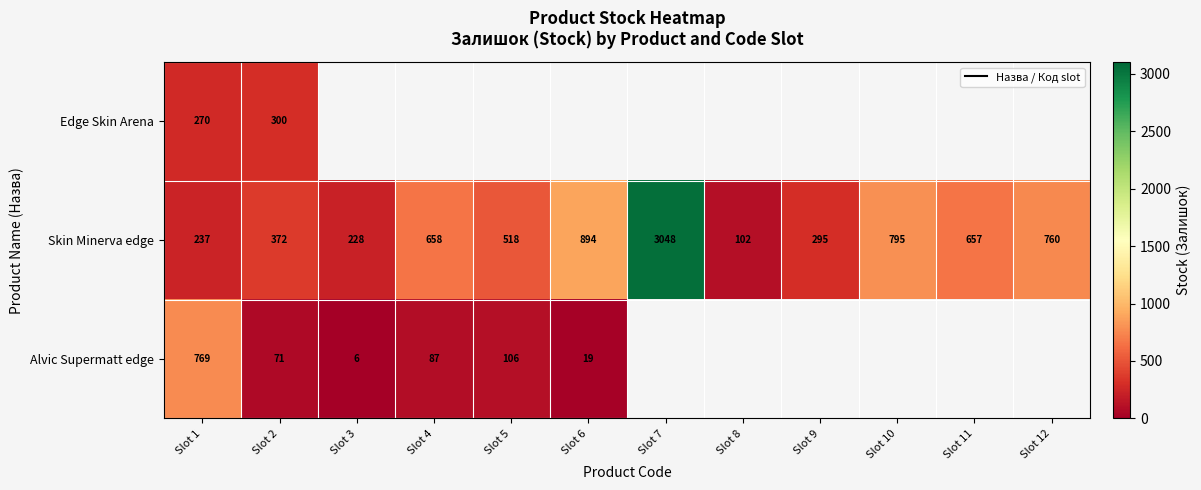

What is the smallest value displayed?

6.0